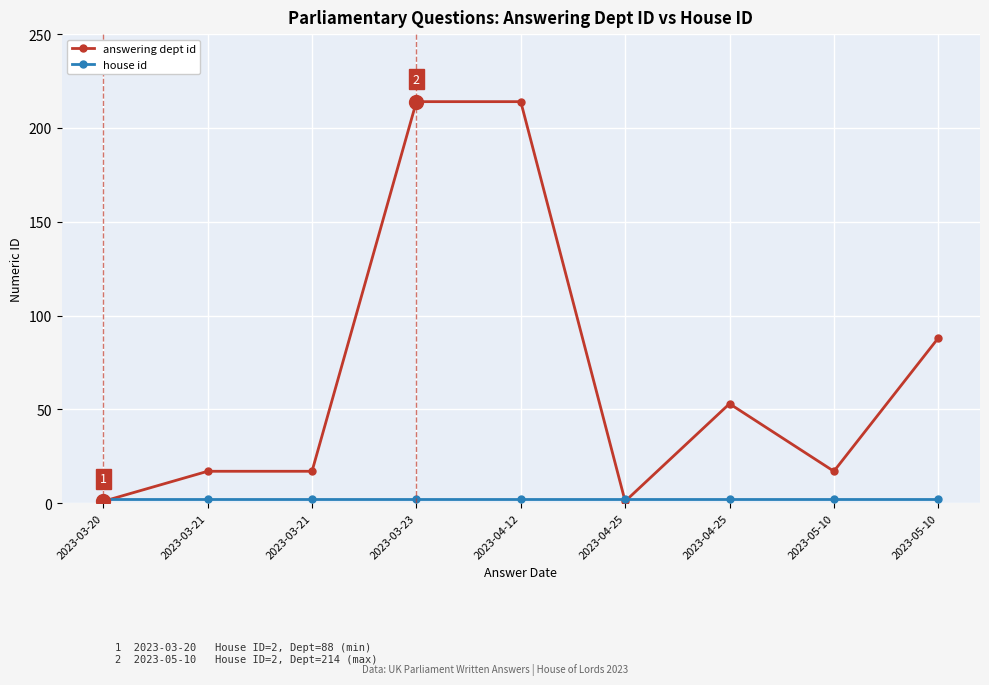

At 2023-04-25, list the series in order from smallest to largest.

answering dept id, house id